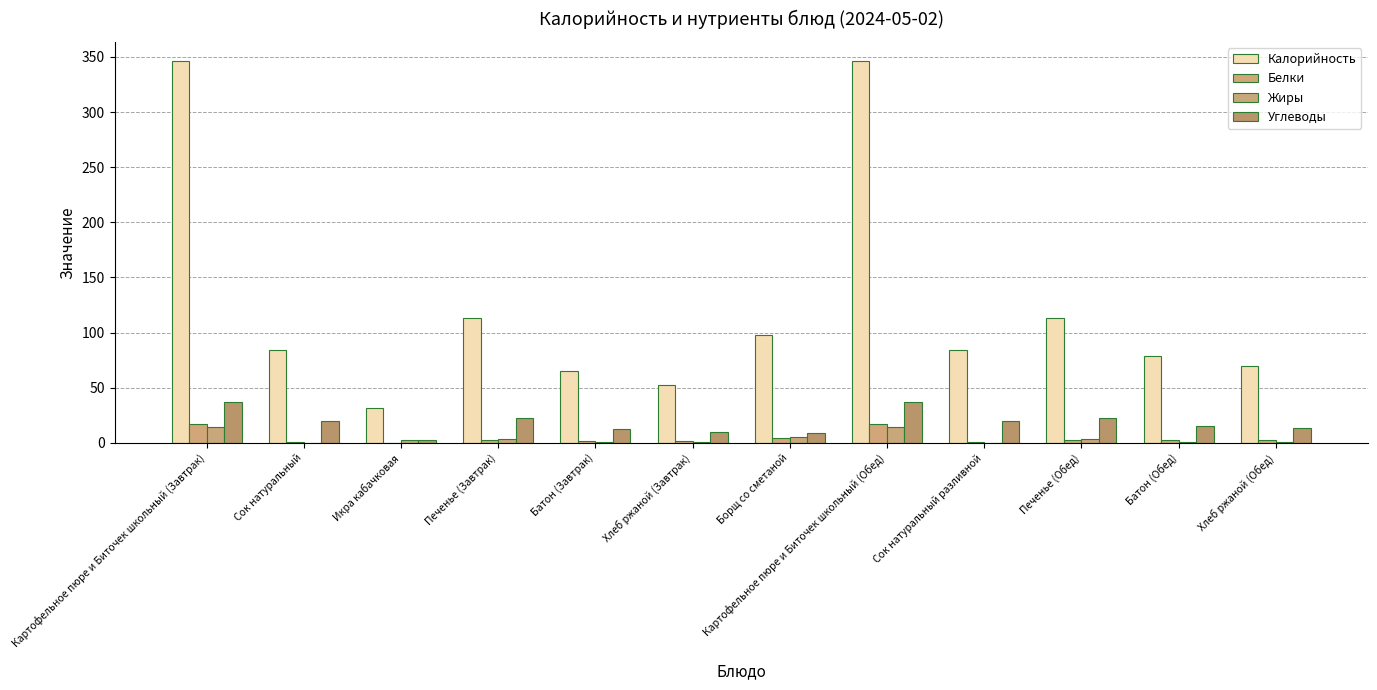

Which category has the highest value across all series?

Картофельное пюре и Биточек школьный (Завтрак)